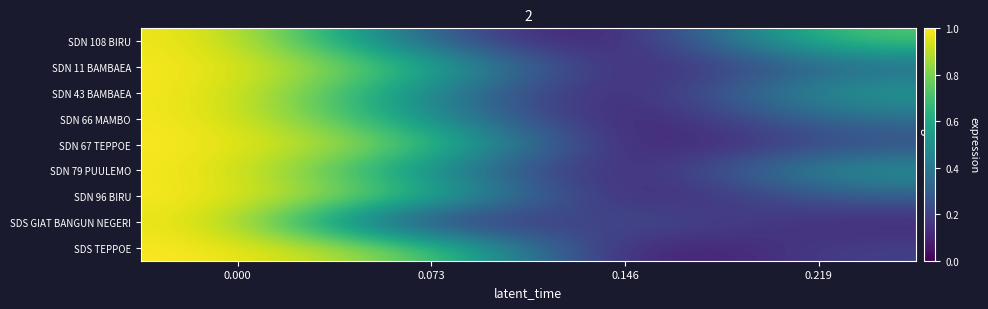

How many distinct data groups are displayed?

9